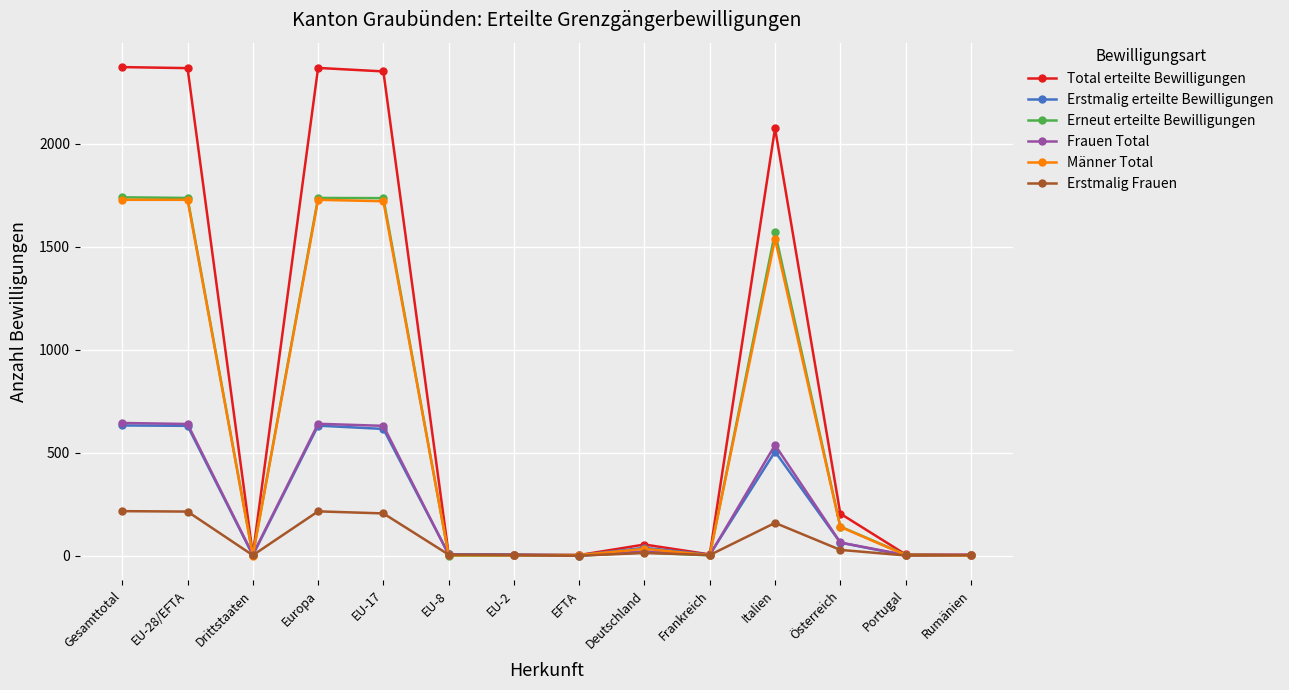

Which series has the largest range (max minus min)?

Total erteilte Bewilligungen